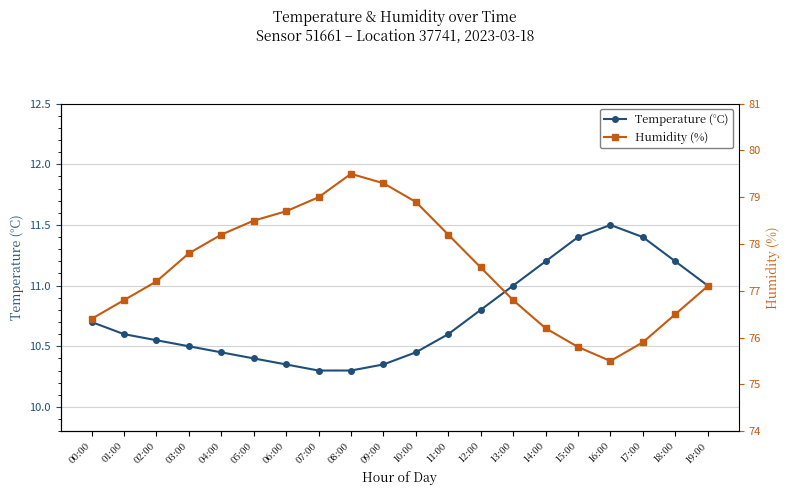

Where is the first local maximum for Temperature (°C)?

16:00